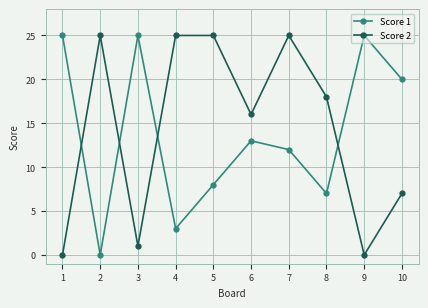

Is it true that Score 1 equals 12 at 7?

True